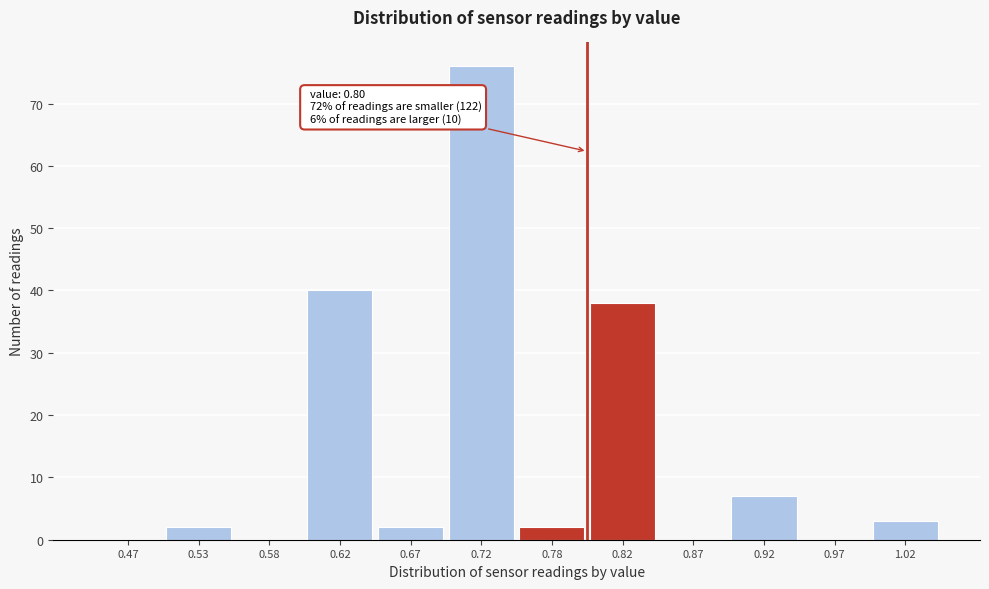

Over which range of the x-axis is the bar tallest?

0.70 to 0.75